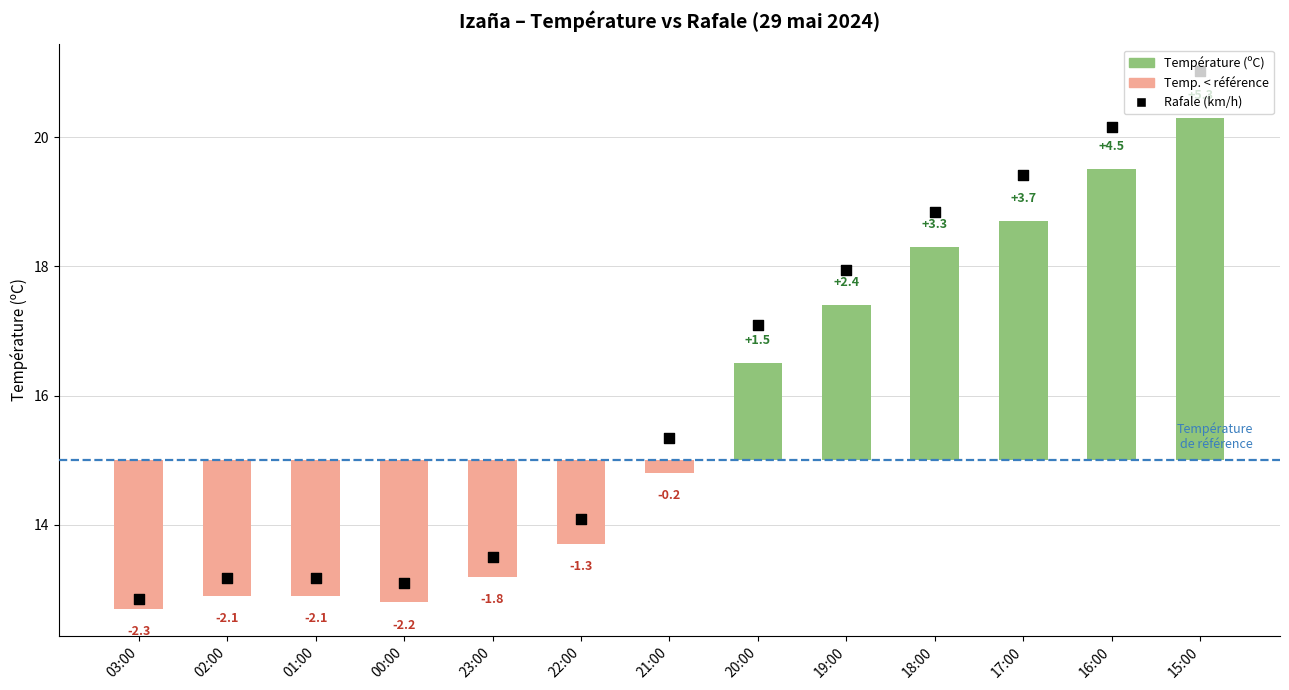

What is the ratio of the value at 23:00 to the value at 18:00?

0.7